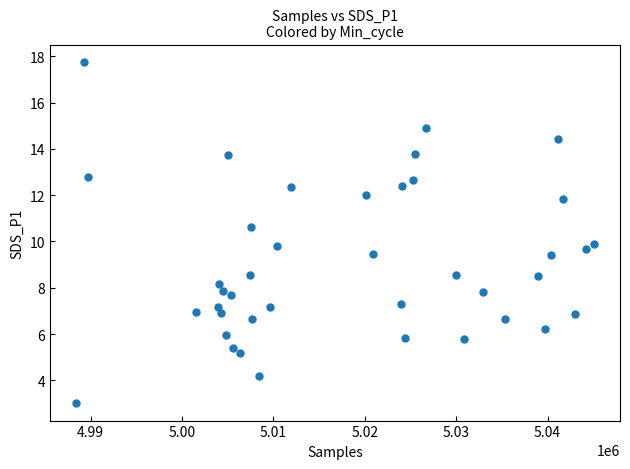

What is the range of X values (max minus min)?

56695.0